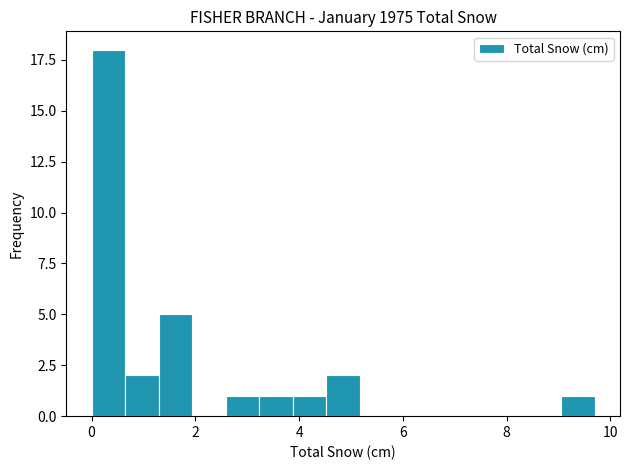

Read against the x-axis, roughly where is the centre of the tallest bar?

0.4